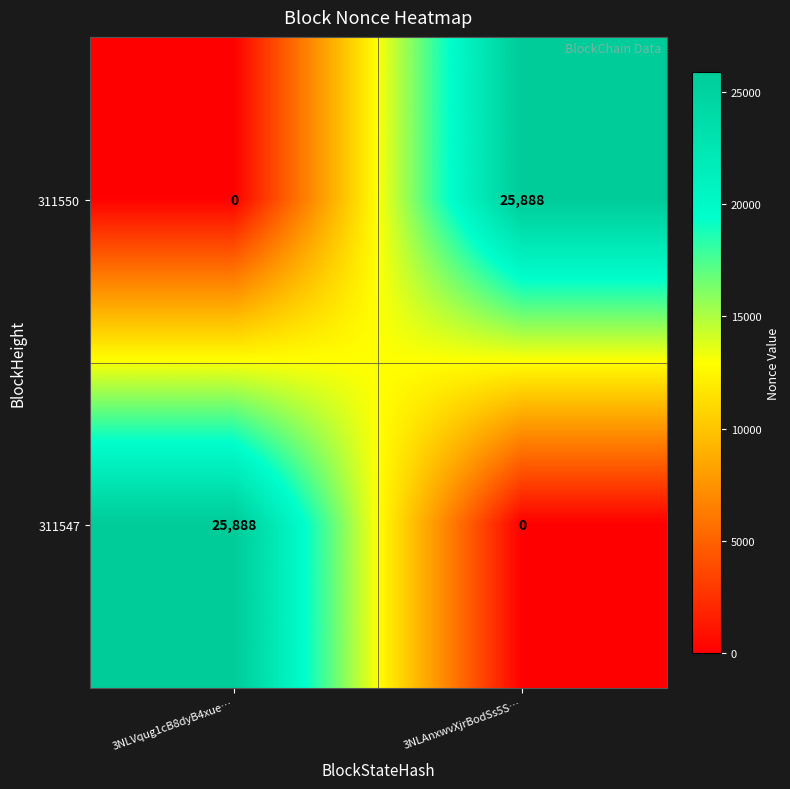

Is it true that 311547 equals 25888 at 3NLVqug1cB8dyB4xue…?

True